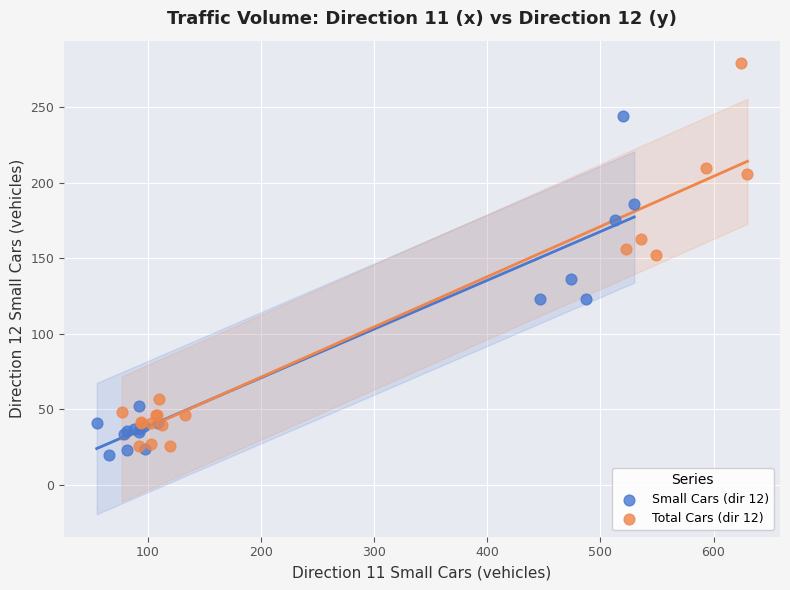

Which series reaches the maximum Y coordinate?

Total Cars (dir 12)